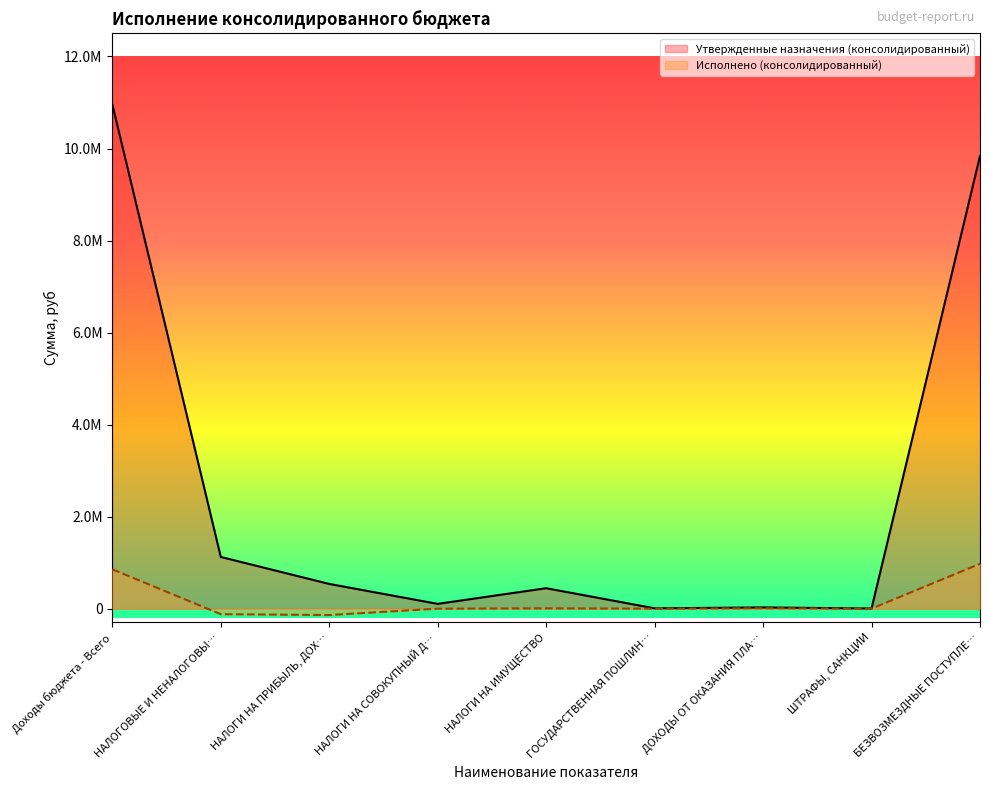

At which category does Исполнено (консолидированный) reach its first local peak?

НАЛОГИ НА ИМУЩЕСТВО